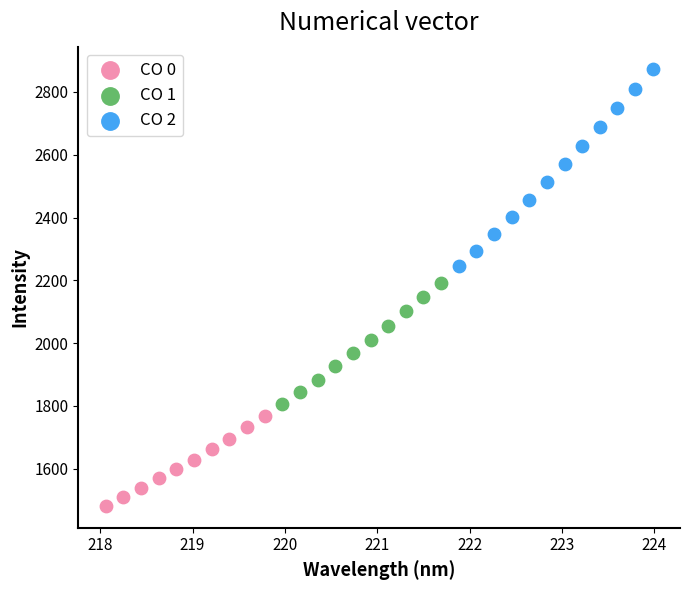

Which series contains the highest Y value?

CO 2